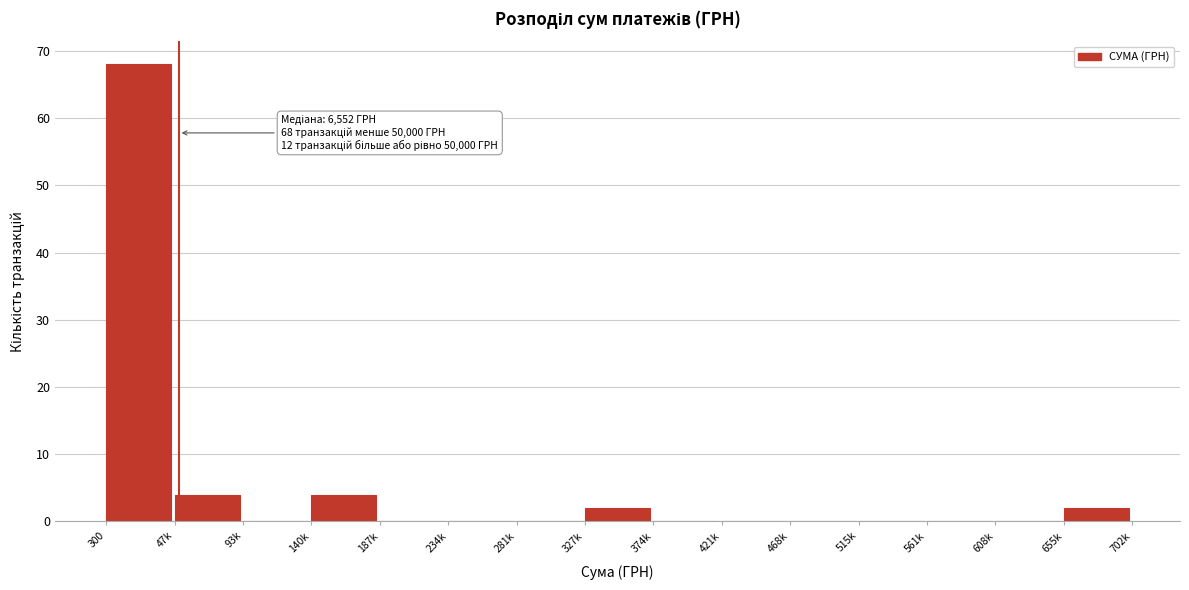

Reading left to right, extract all data points from this chart.

300=68	47k=4	93k=0	140k=4	187k=0	234k=0	281k=0	327k=2	374k=0	421k=0	468k=0	515k=0	561k=0	608k=0	655k=2